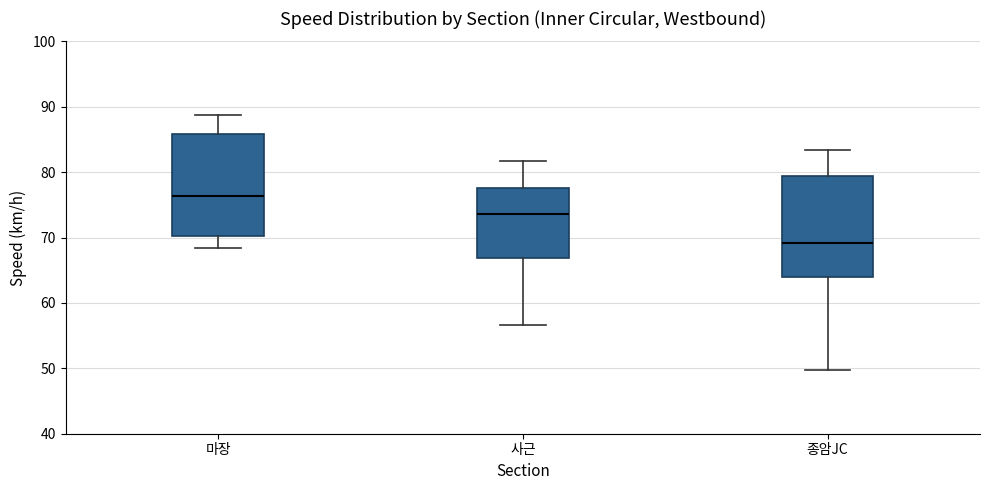

Which box has the lowest median line?

종암JC